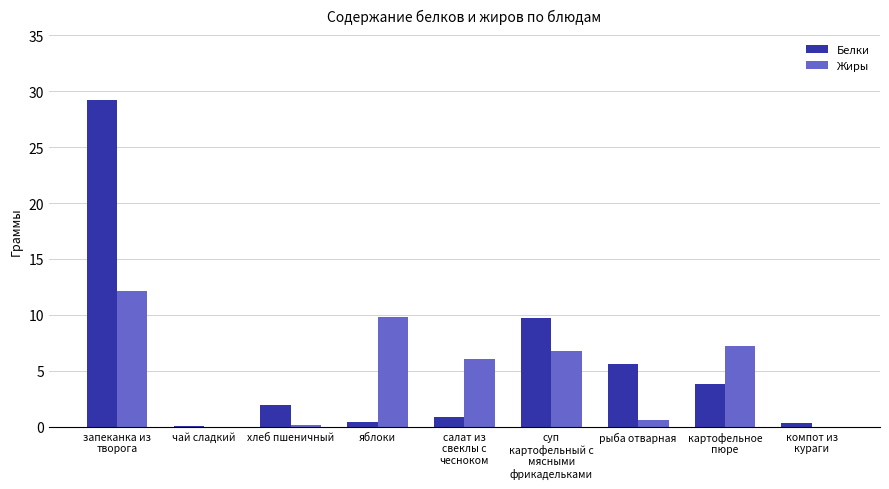

Which series has the largest total across all categories?

Белки